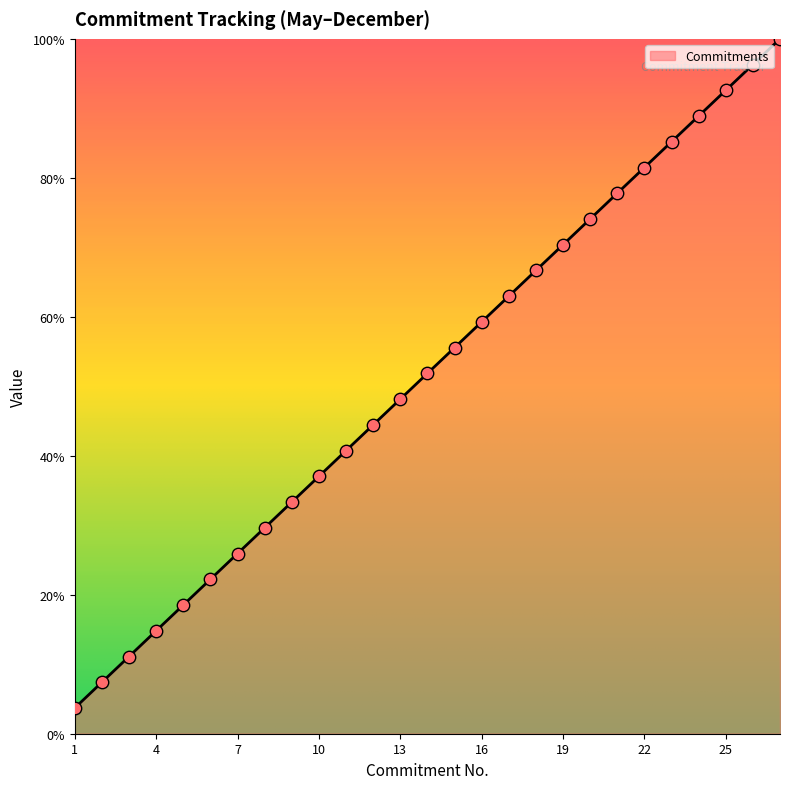

What is the minimum value shown in the chart?

3.7